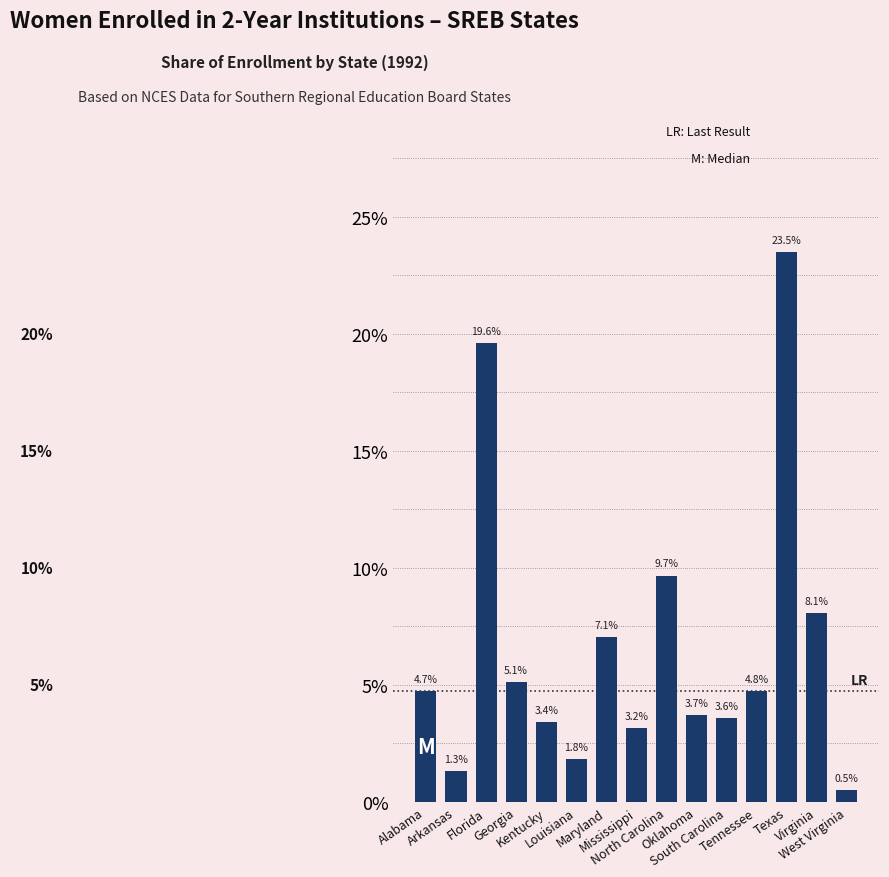

What is the smallest value displayed?

0.5